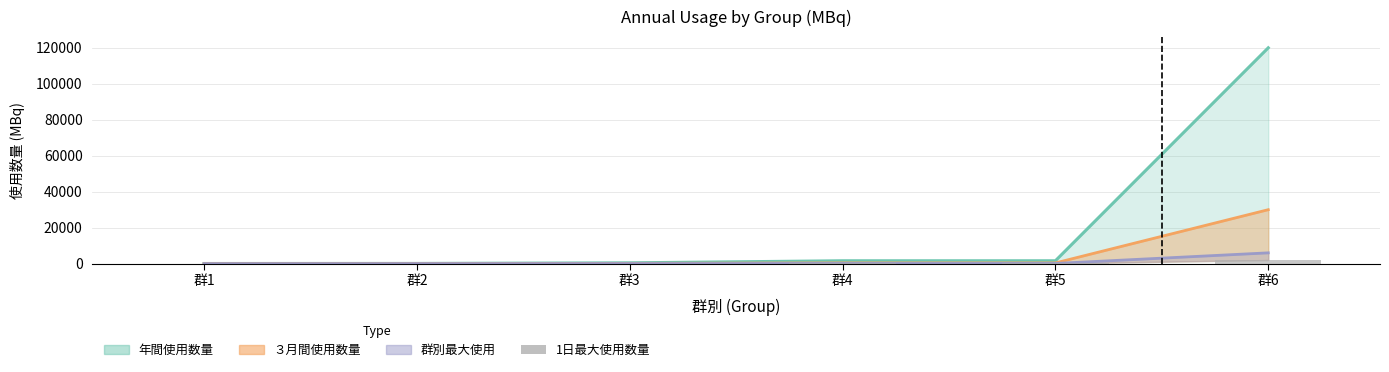

Does the chart contain any negative values?

No